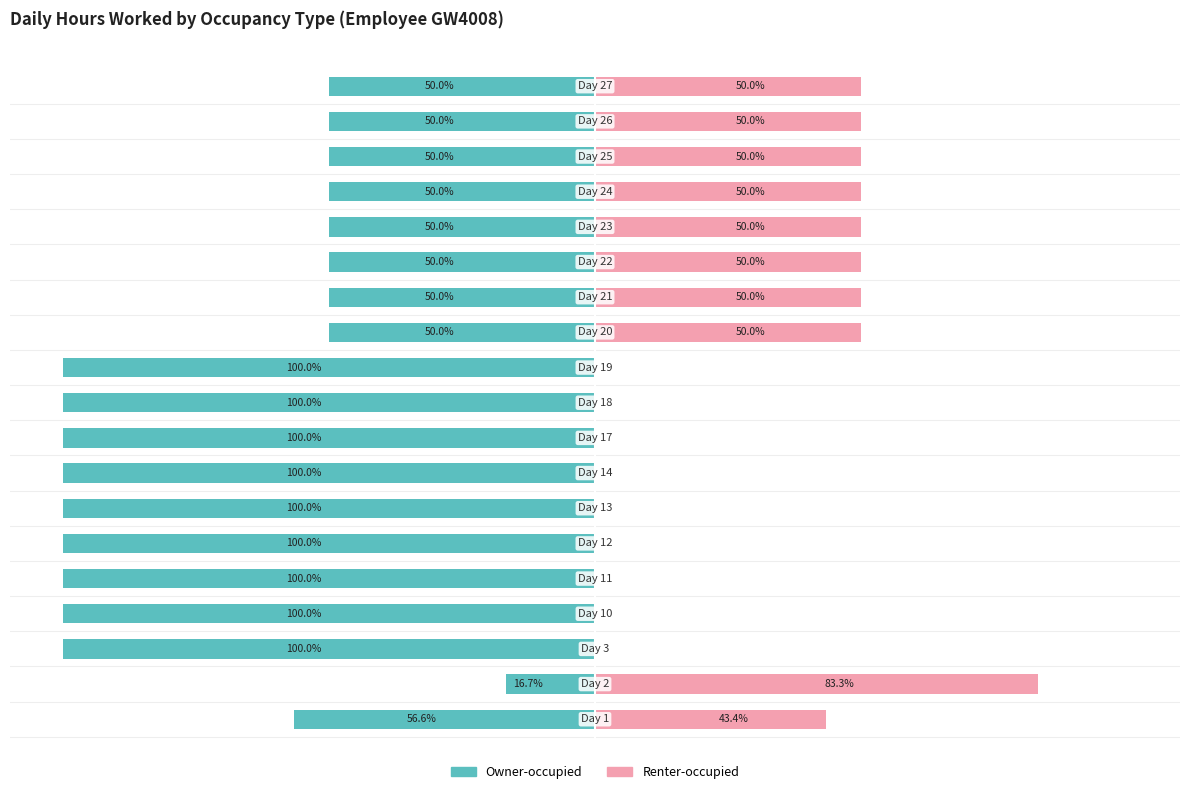

What are all the series names shown in the legend?

Owner-occupied, Renter-occupied